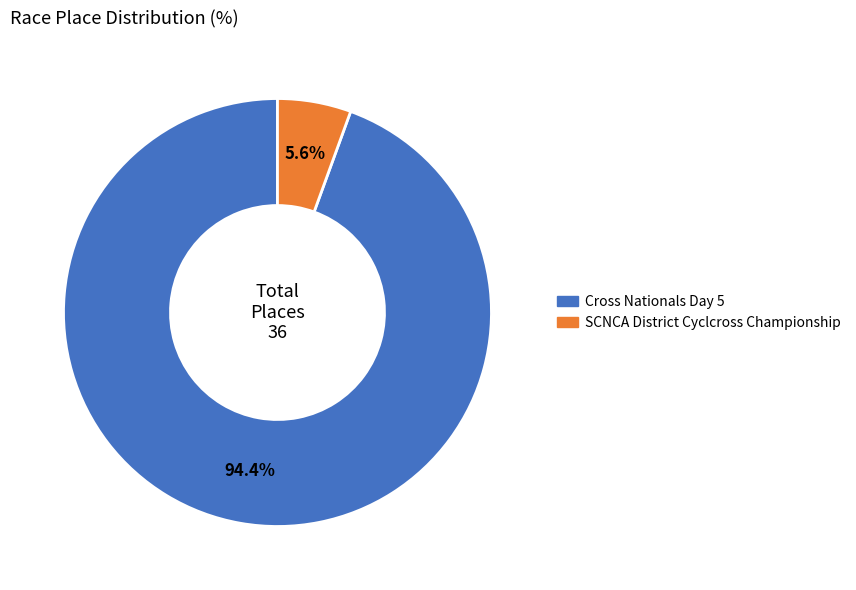

Which slice represents more than half of the pie?

Cross Nationals Day 5